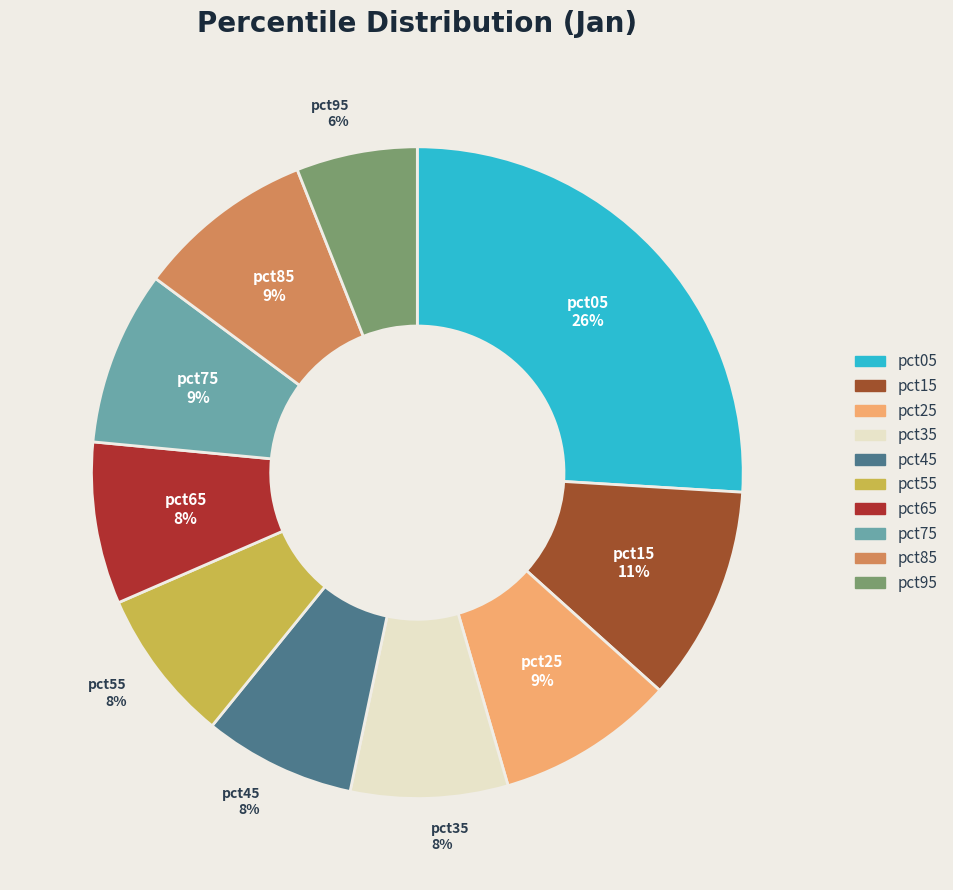

The pct75 slice represents 9% of the pie. True or false?

True